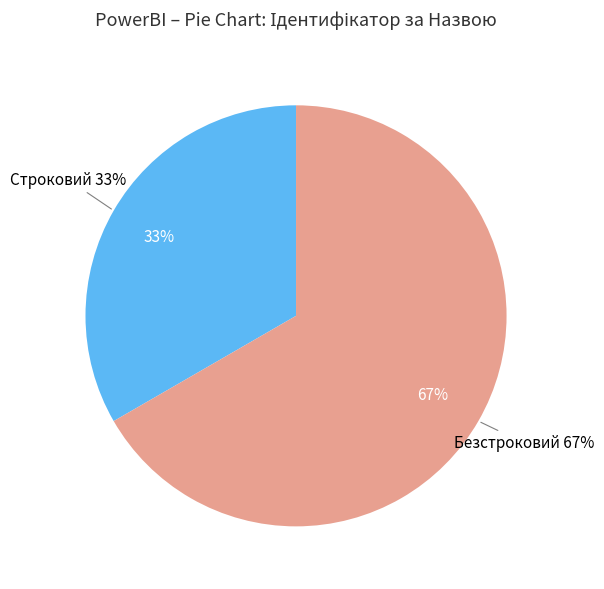

Count the number of slices in the pie.

2